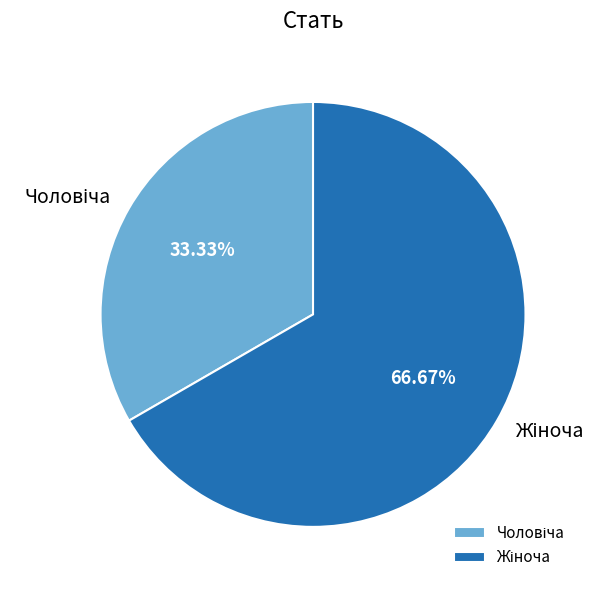

How many slices are in this pie chart?

2